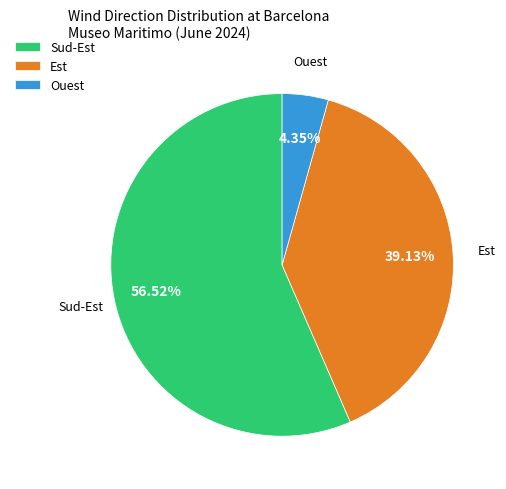

Is the sum of Sud-Est and Est greater than half?

Yes